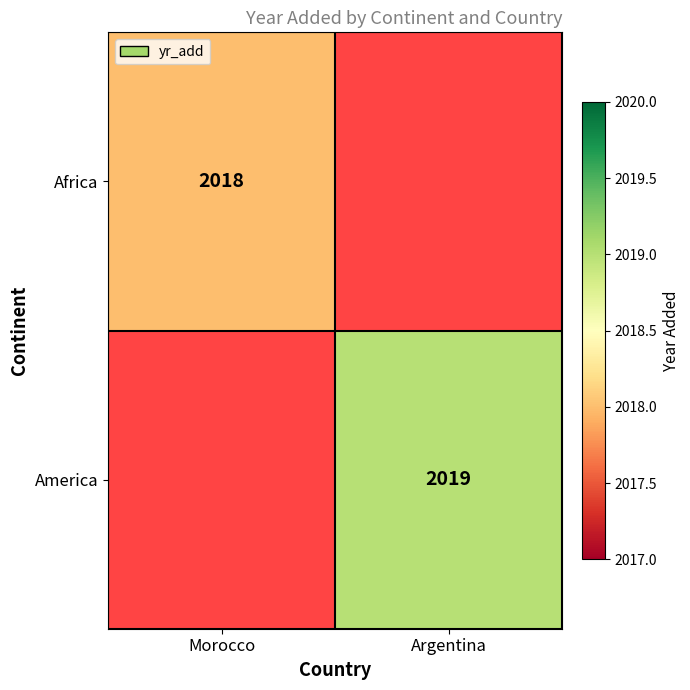

True or false: Africa has a value of 634 at Morocco.

False